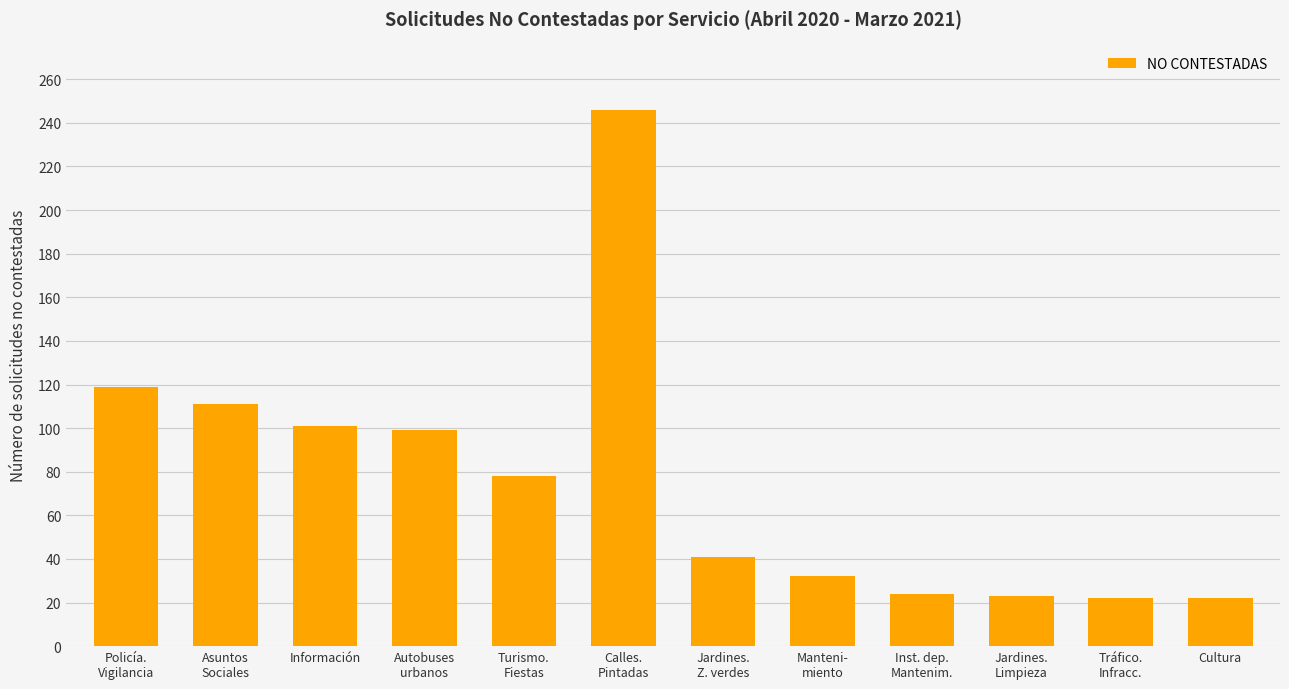

What is the label of the 1st bar from the right?

Cultura